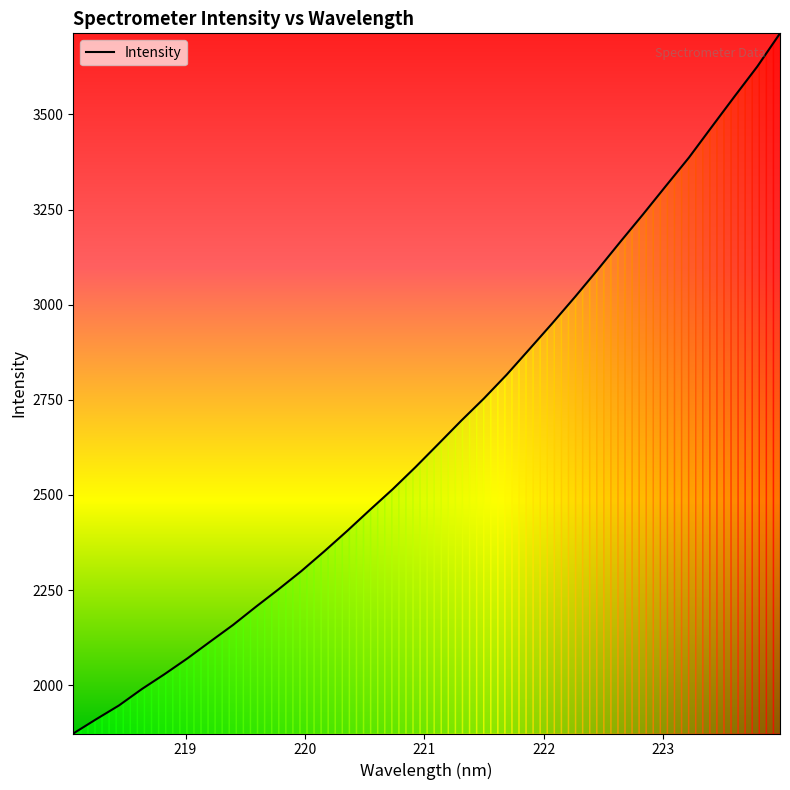

What is the smallest value displayed?

1873.3